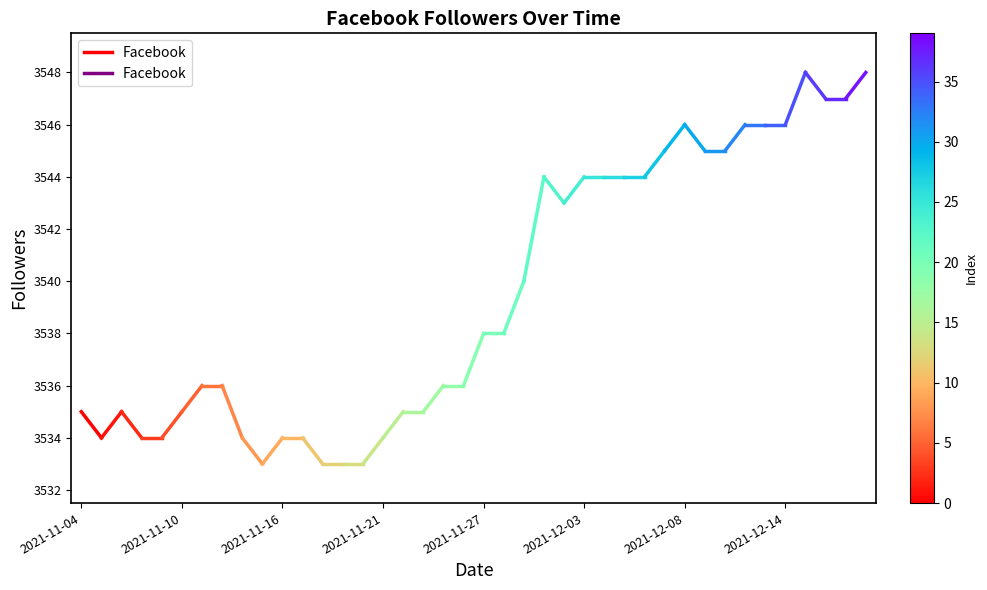

Approximately how many times larger is the value at 2021-11-10 compared to 2021-11-04?

1.0